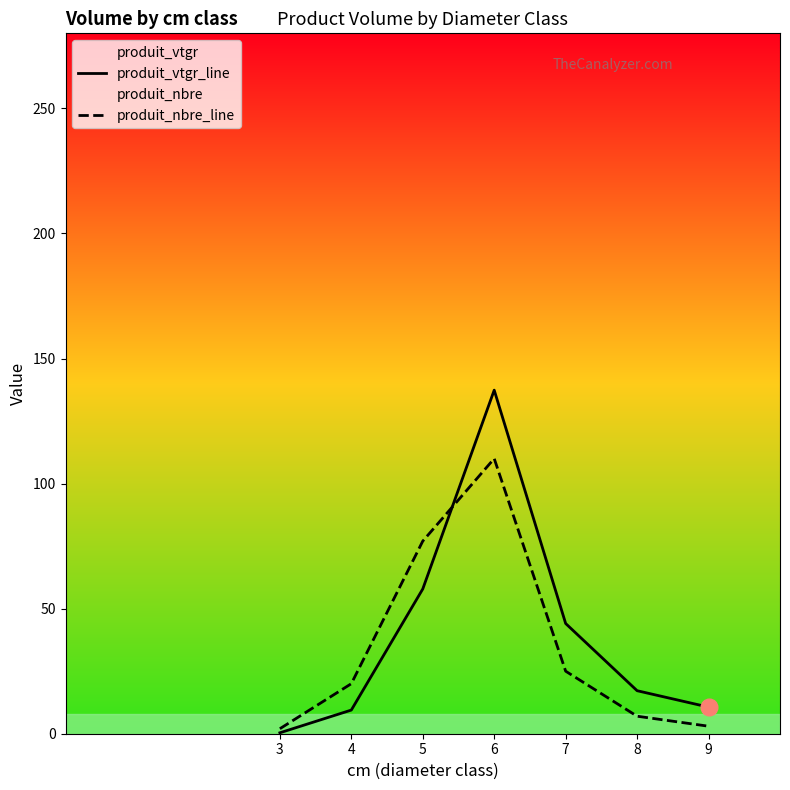

Between 9 and 3, which is larger?

9